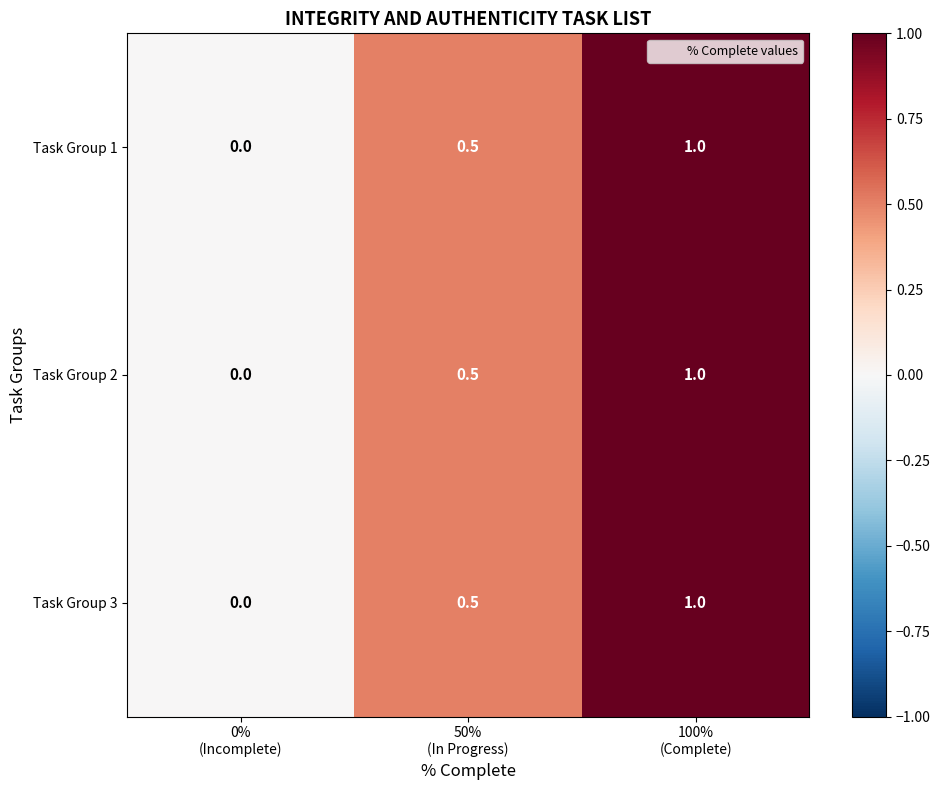

Count the Task Group 2 values in the range 0 to 1.

3